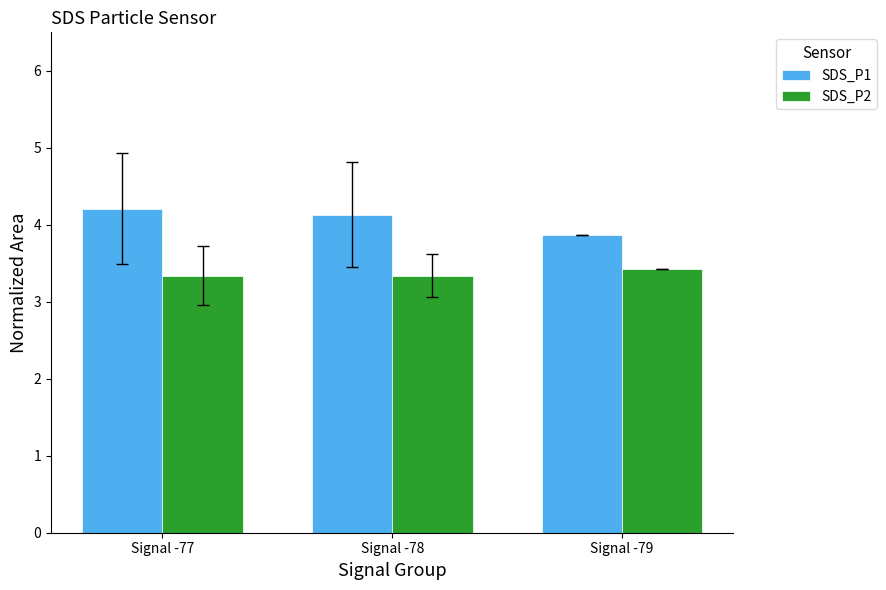

Which series has the largest total across all categories?

SDS_P1